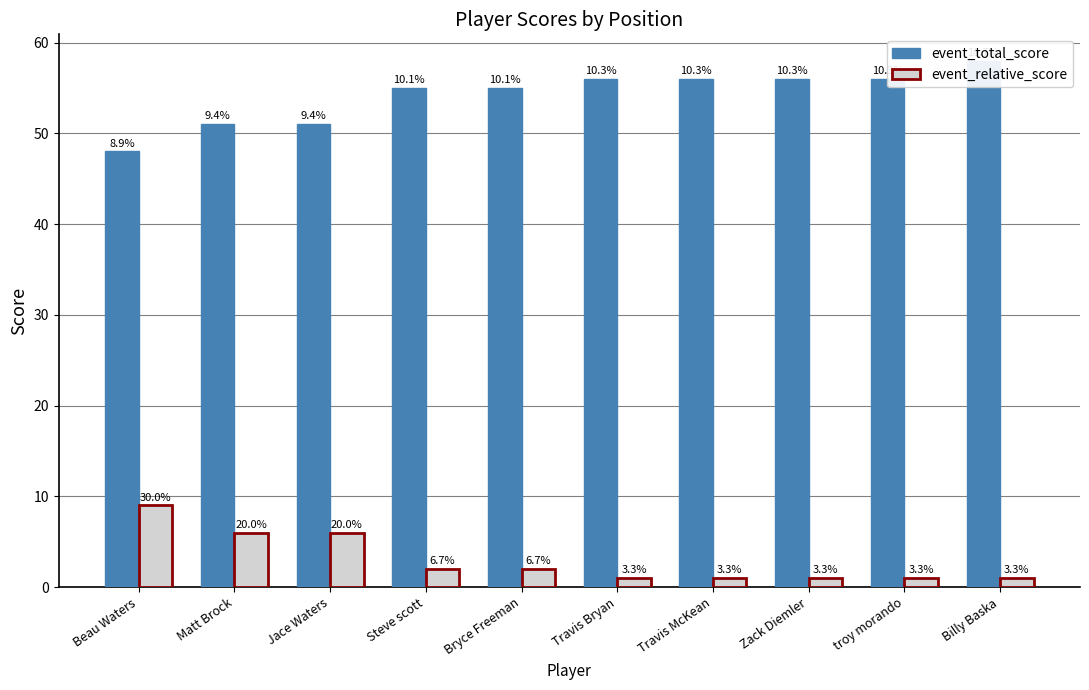

Rank the series at Travis McKean from lowest to highest value.

event_relative_score, event_total_score